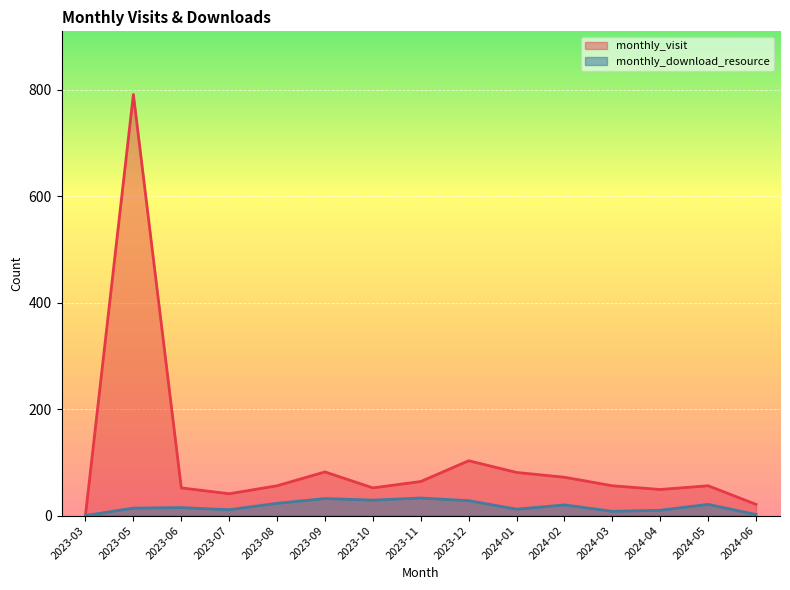

At which category does the chart reach its peak across all series?

2023-05